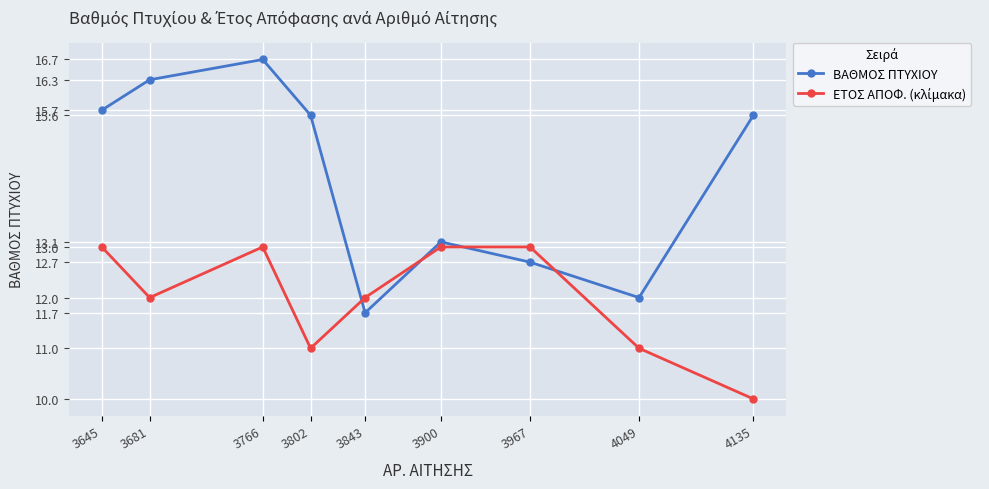

What is the difference between the ΒΑΘΜΟΣ ΠΤΥΧΙΟΥ values at 3967 and 4135?

2.9